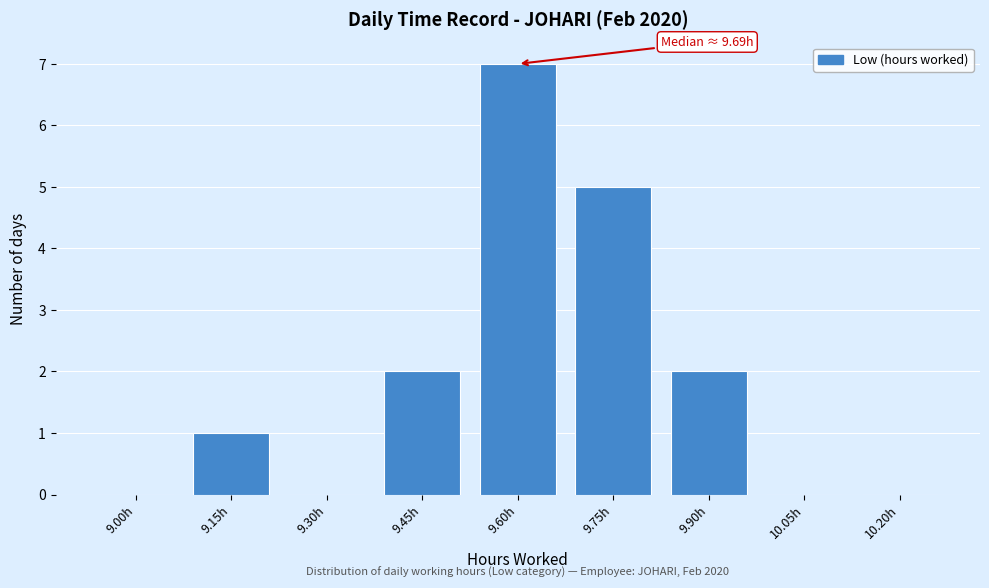

Reading left to right, transcribe all the data shown in this chart.

9.00h=0	9.15h=1	9.30h=0	9.45h=2	9.60h=7	9.75h=5	9.90h=2	10.05h=0	10.20h=0